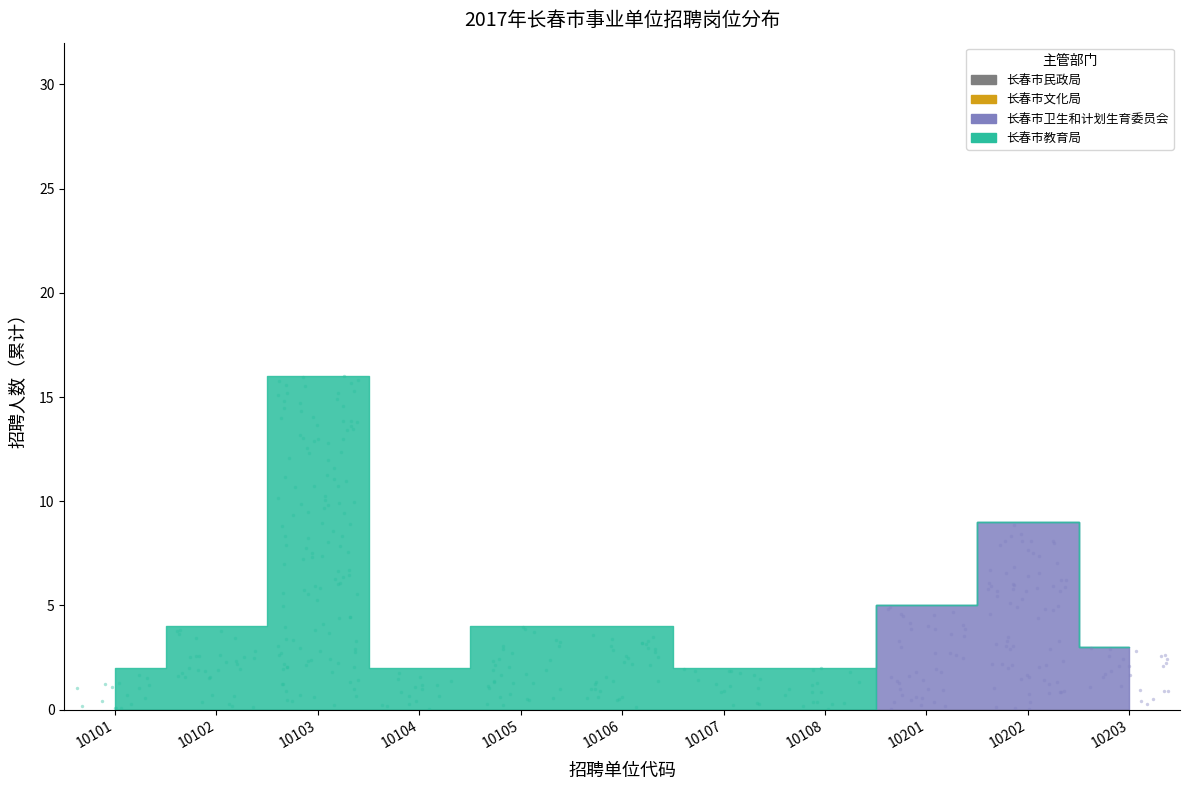

Which series reaches the minimum Y coordinate?

长春市民政局